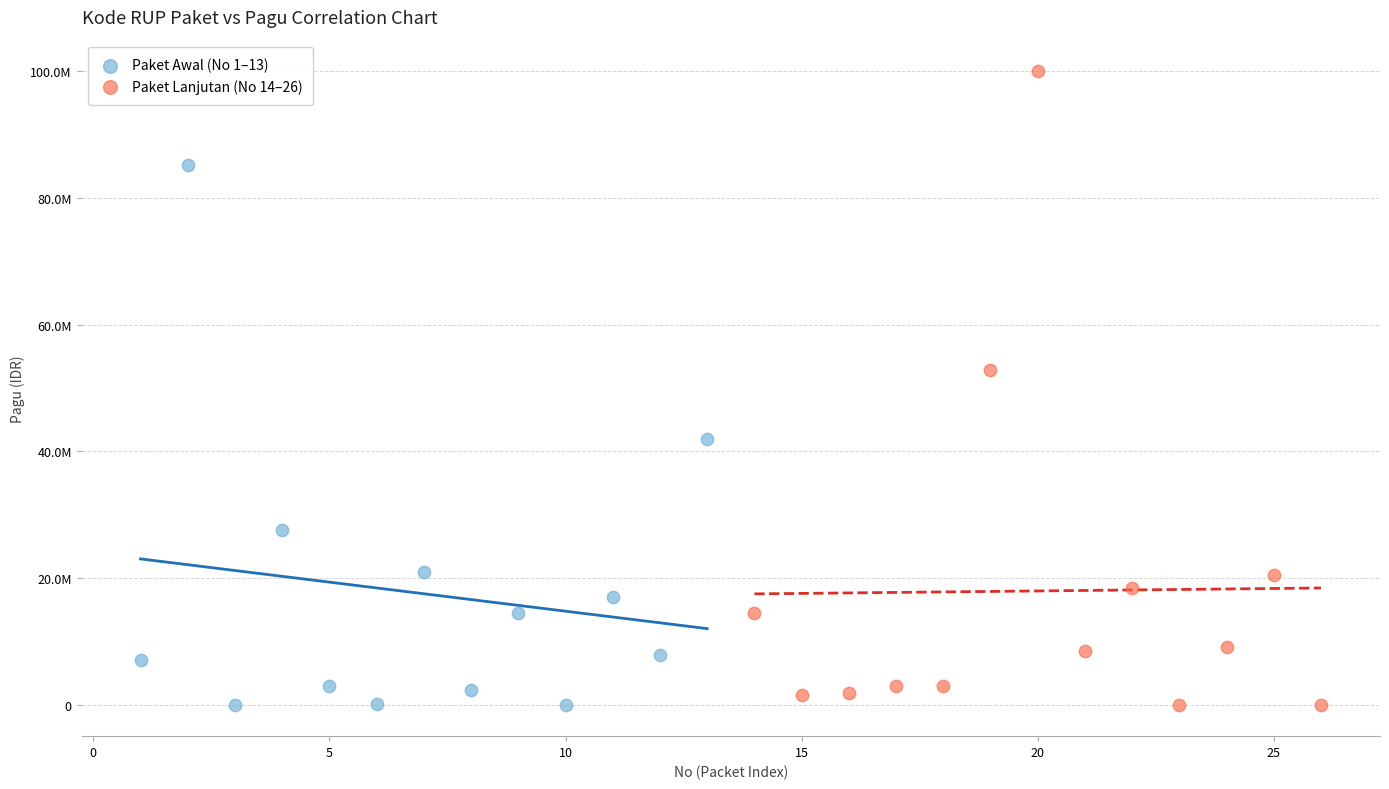

What are all the series names shown in the legend?

Paket Awal (No 1–13), Paket Lanjutan (No 14–26)